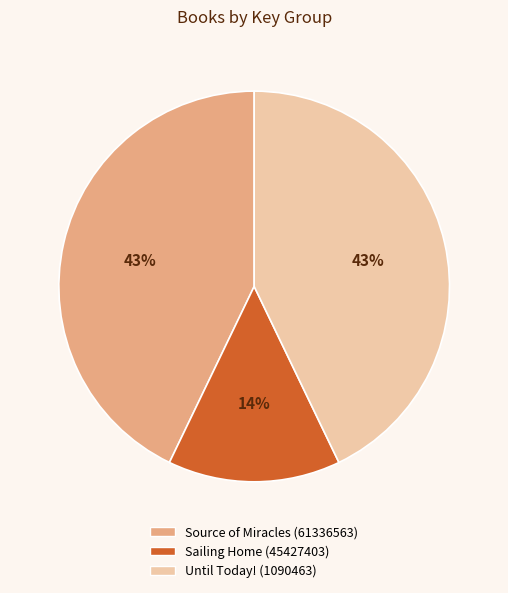

How many slices are in this pie chart?

3